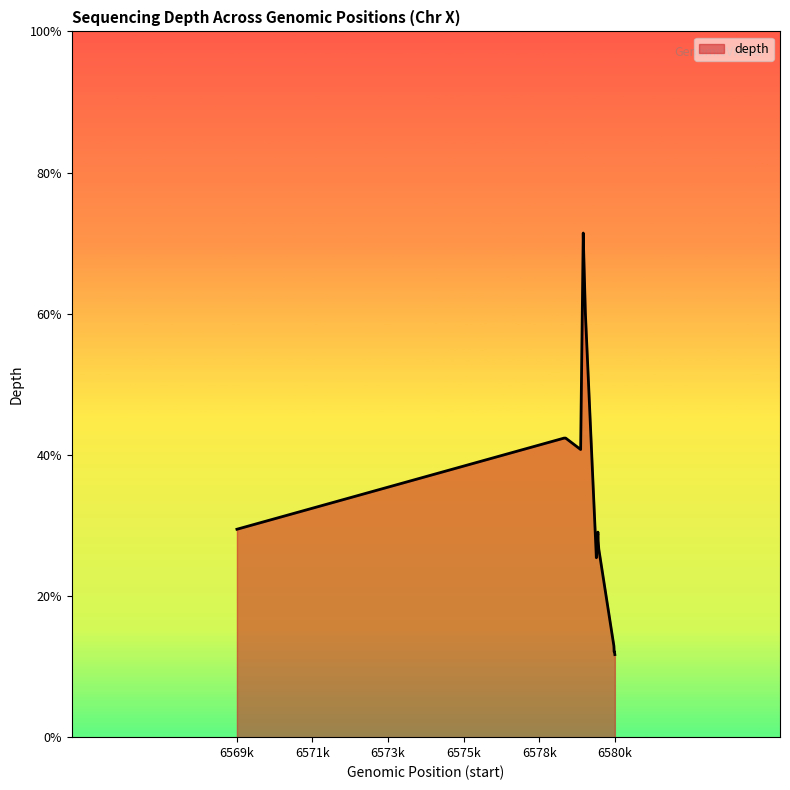

Does the chart display data point markers on the line(s)?

No